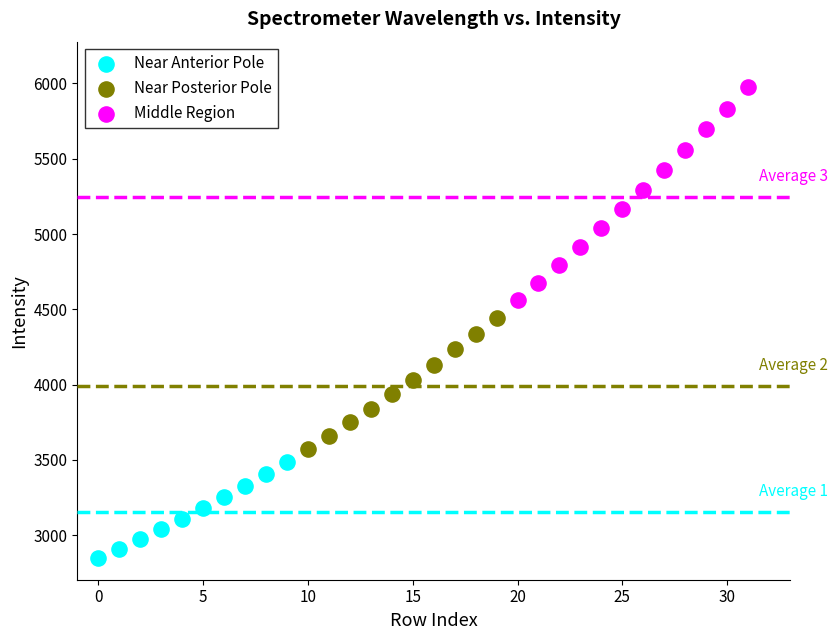

What are all the series names shown in the legend?

Near Anterior Pole, Near Posterior Pole, Middle Region